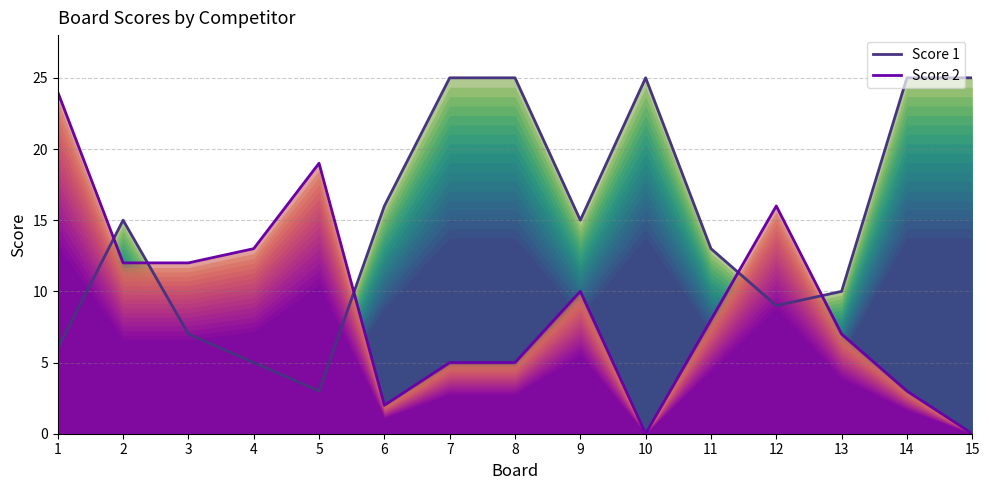

At which category does Score 2 reach its first local valley?

6